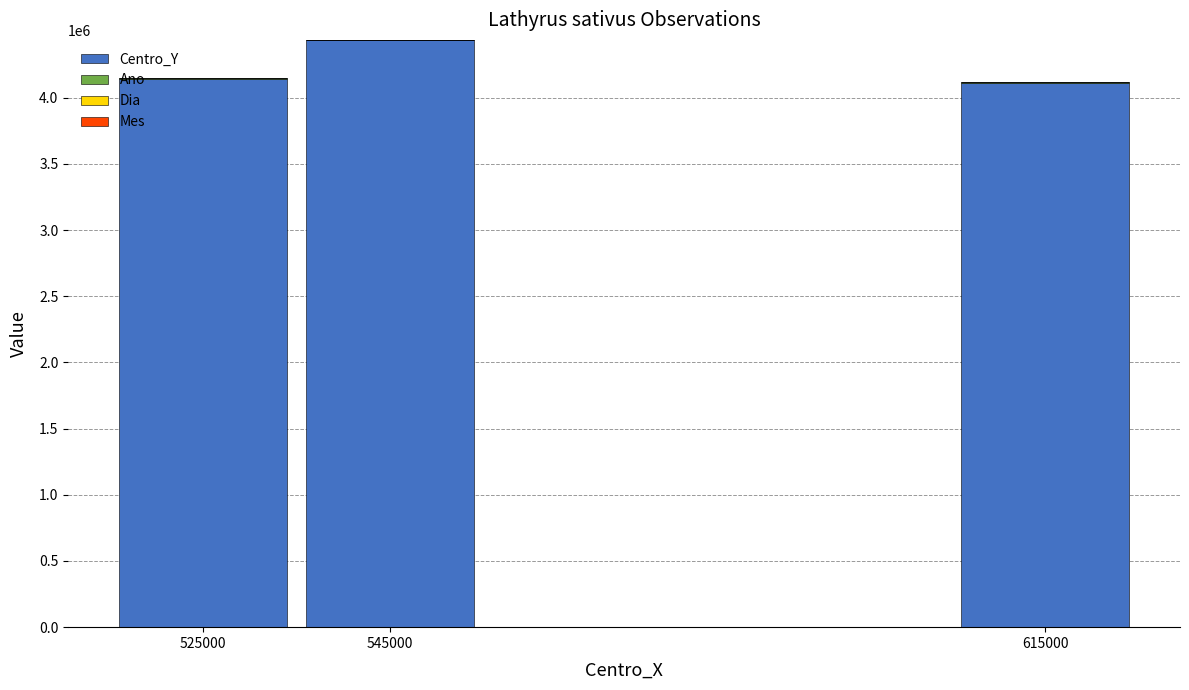

What is the difference between the maximum and minimum values in the Mes series?

1